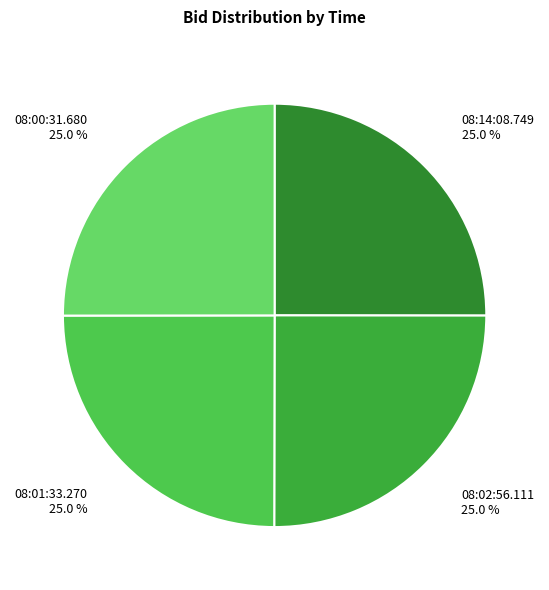

To the nearest percent, what is the combined percentage of 08:14:08.749 and 08:01:33.270?

50%